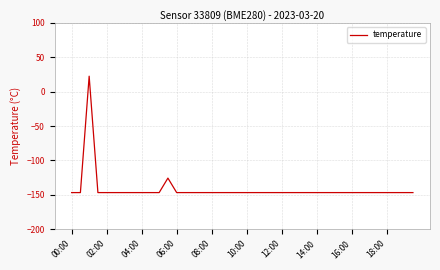

What is the minimum value shown in the chart?

-146.7